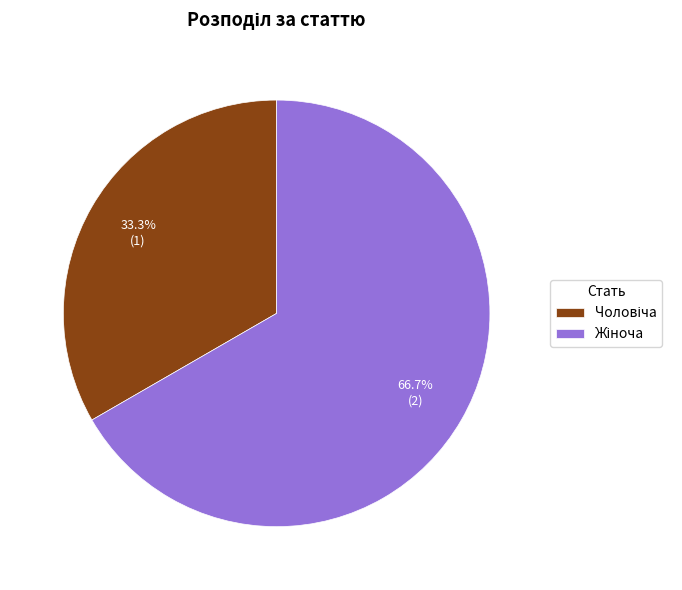

Is there a majority slice in this chart?

Yes